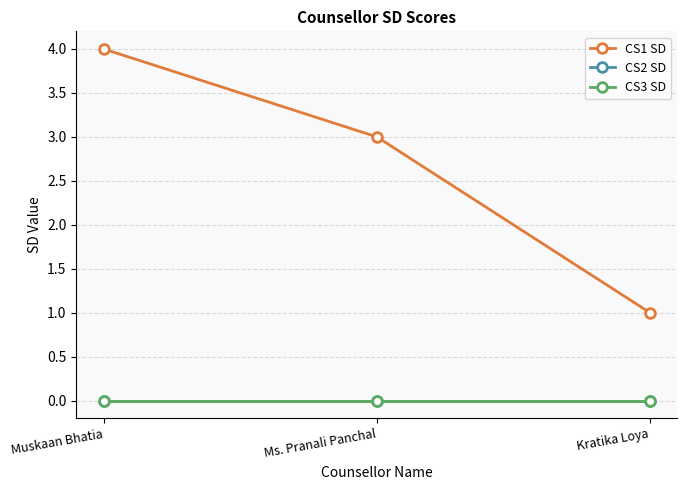

Reading right to left, list all the values displayed in this chart.

CS1 SD: Kratika Loya=1	Ms. Pranali Panchal=3	Muskaan Bhatia=4
CS2 SD: Kratika Loya=0	Ms. Pranali Panchal=0	Muskaan Bhatia=0
CS3 SD: Kratika Loya=0	Ms. Pranali Panchal=0	Muskaan Bhatia=0